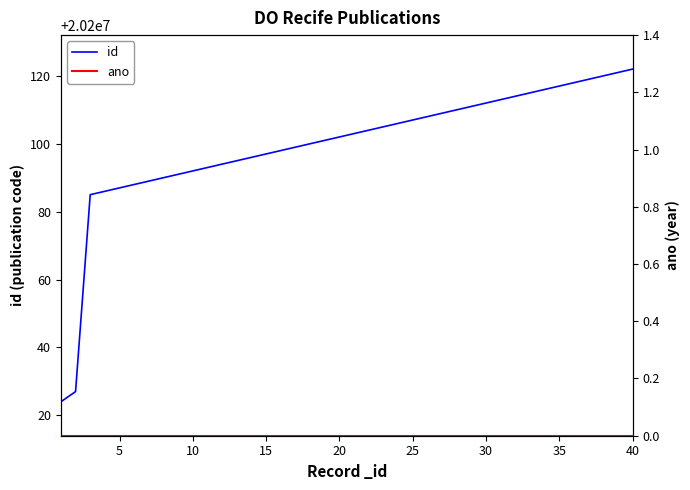

The value of id at 30 is 28088291. True or false?

False